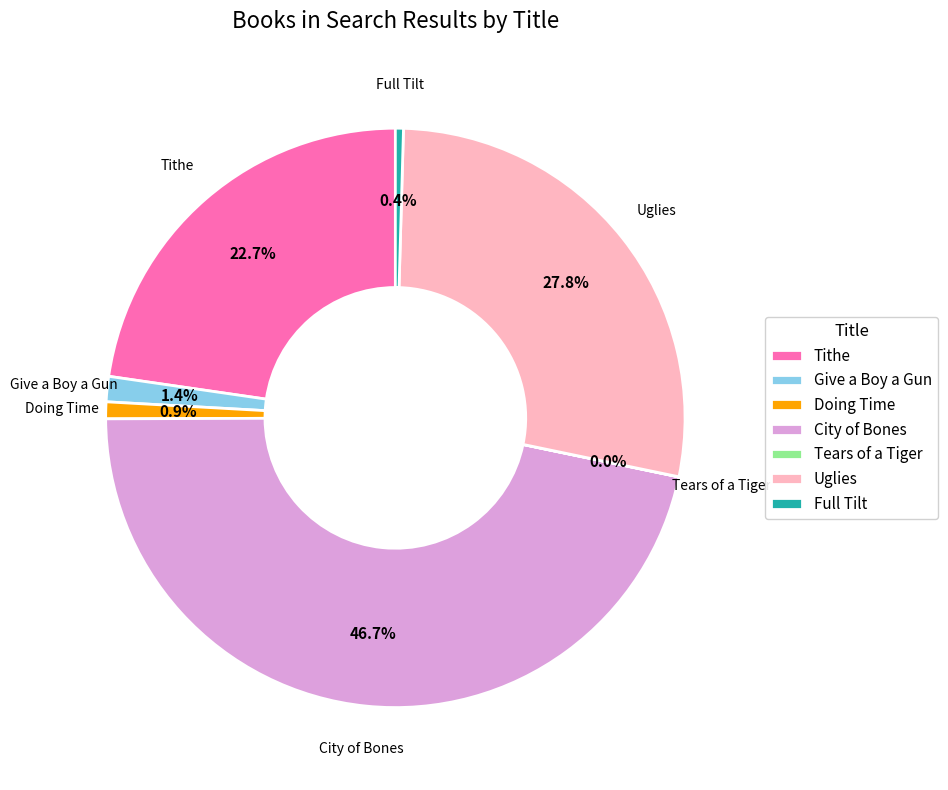

Combined, do Doing Time and City of Bones account for over 50%?

No